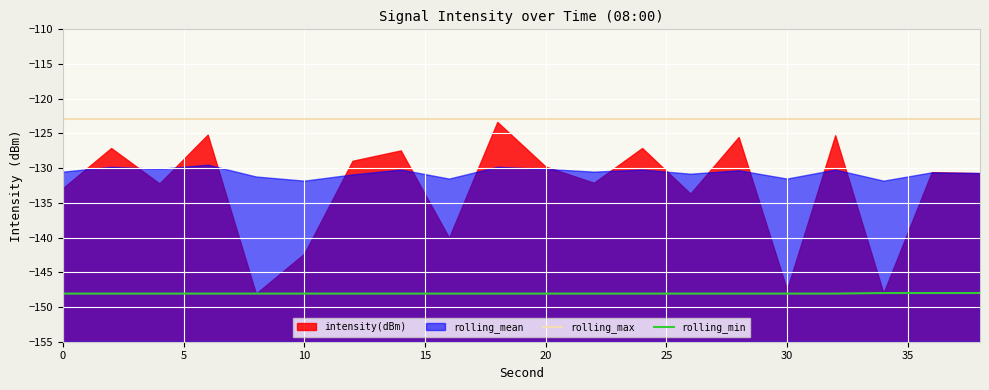

The value of rolling_min at 30 is -93.2. True or false?

False